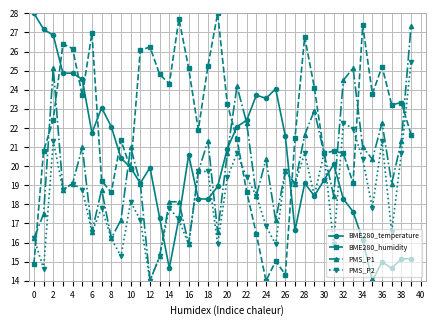

What is the smallest value displayed?

14.0